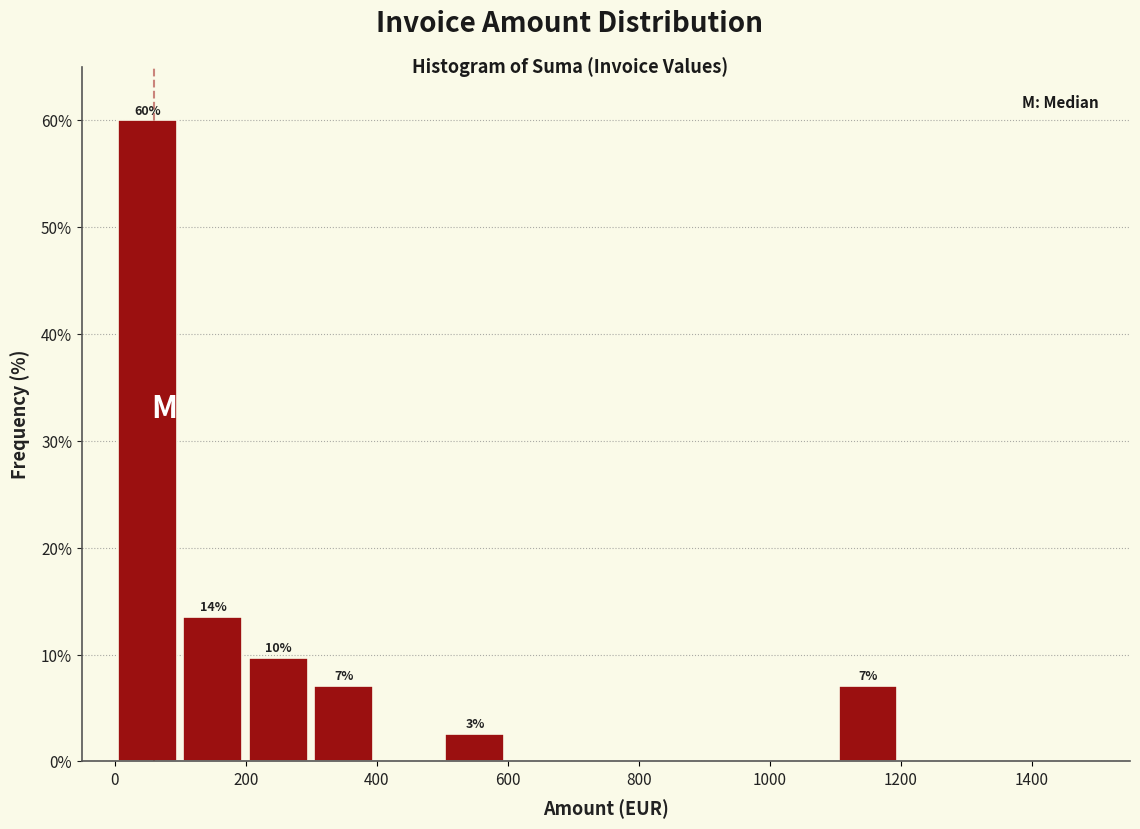

Which range on the x-axis has the tallest bar?

0 to 100